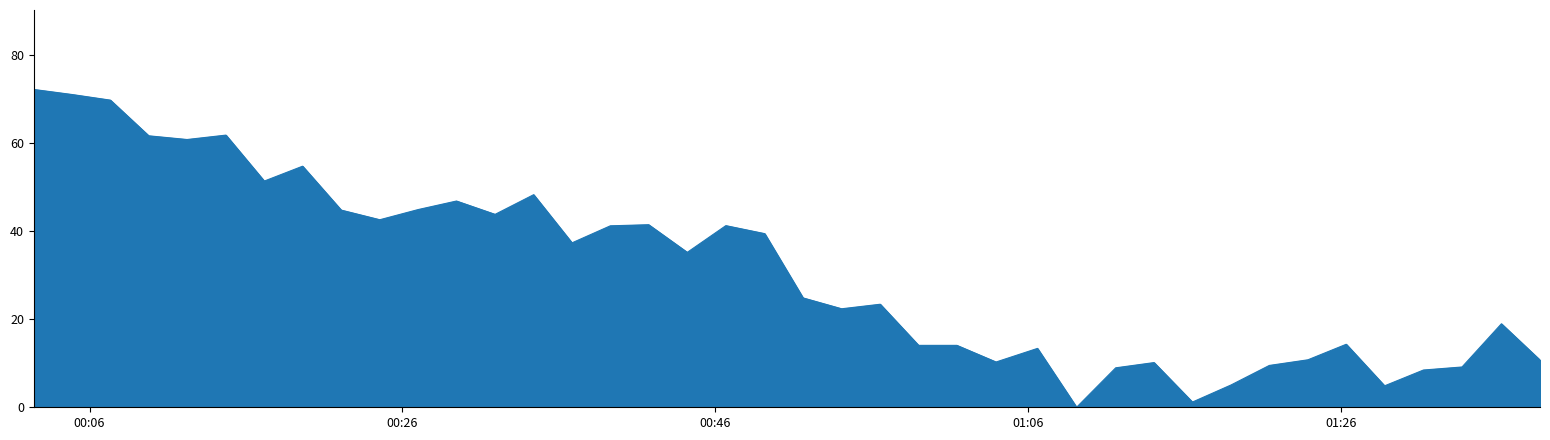

What is the maximum value shown in the chart?

72.2